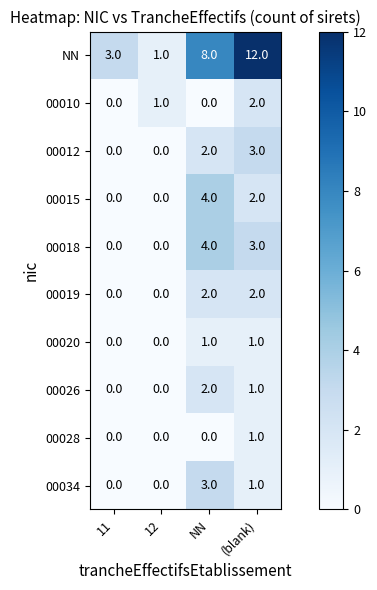

The 00026 series shows 0 at 11. True or false?

True